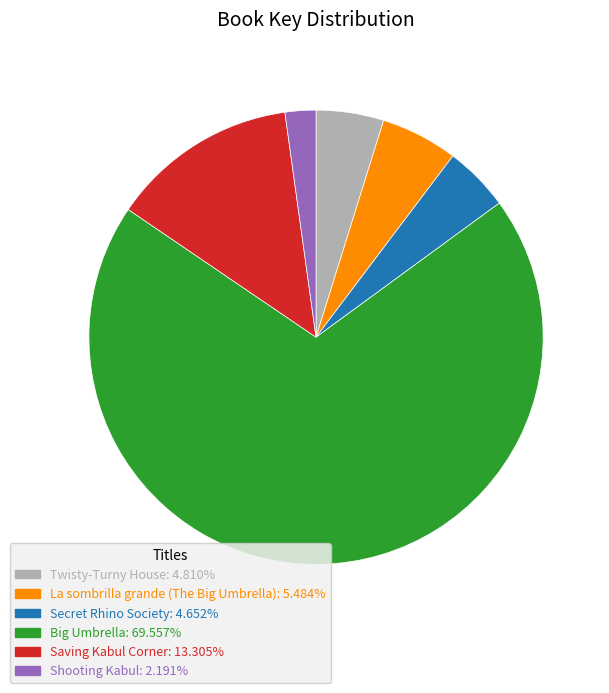

How many segments does this pie chart have?

6